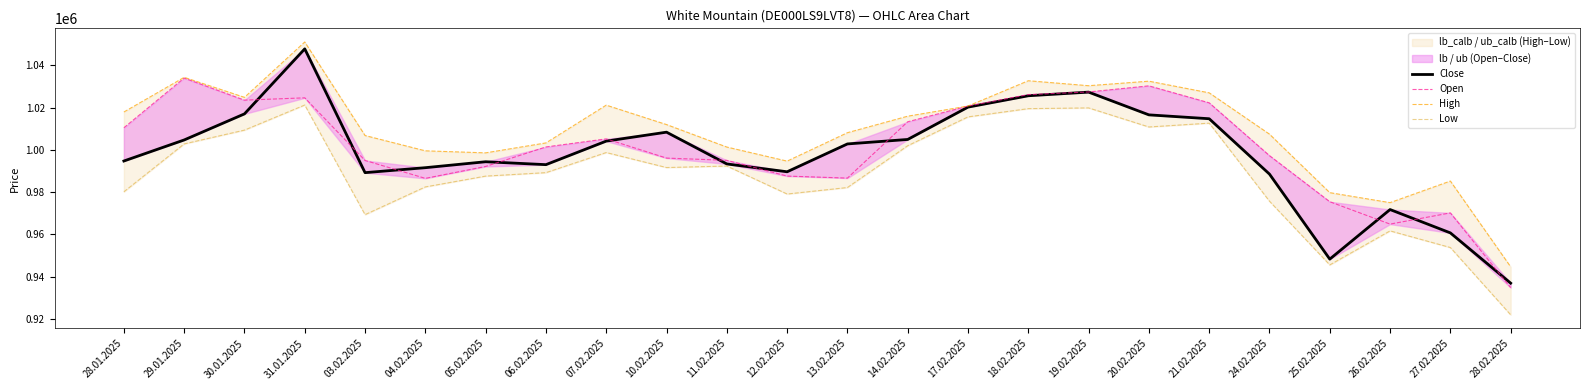

True or false: Open has a value of 1023475 at 30.01.2025.

True